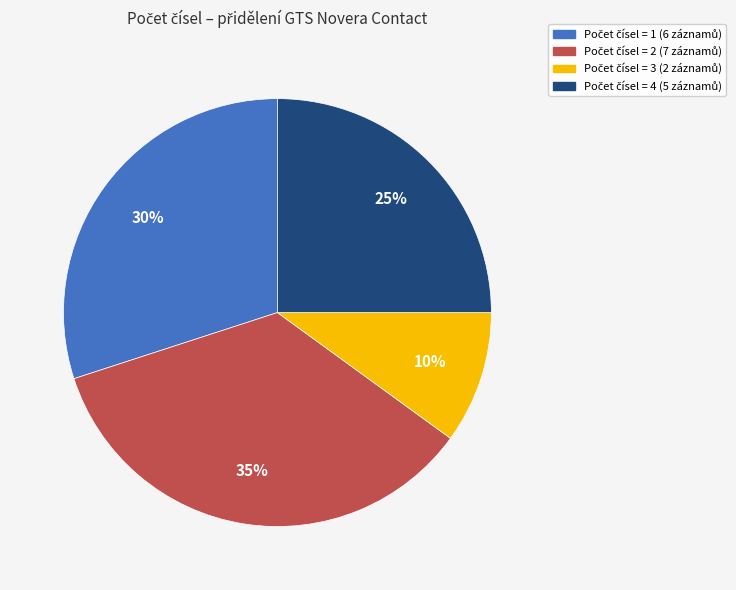

Is there a majority slice in this chart?

No